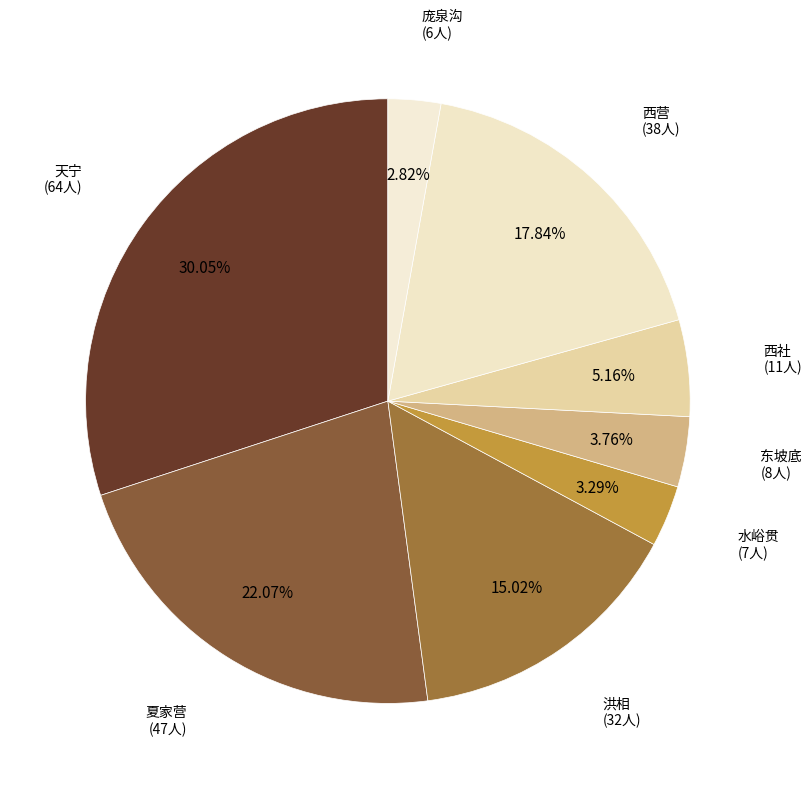

How many slices are in this pie chart?

8